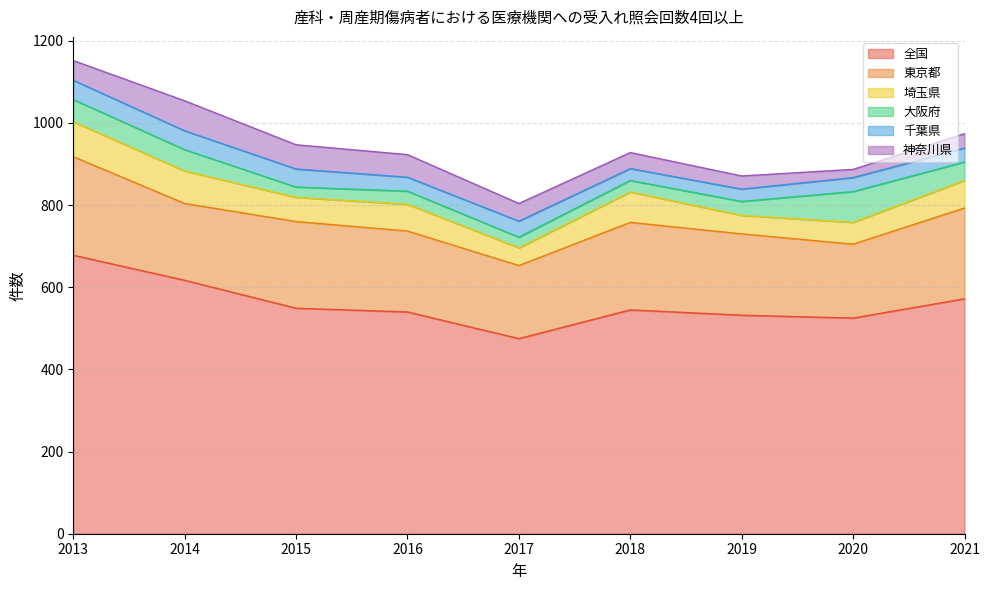

Which series has the largest range (max minus min)?

全国